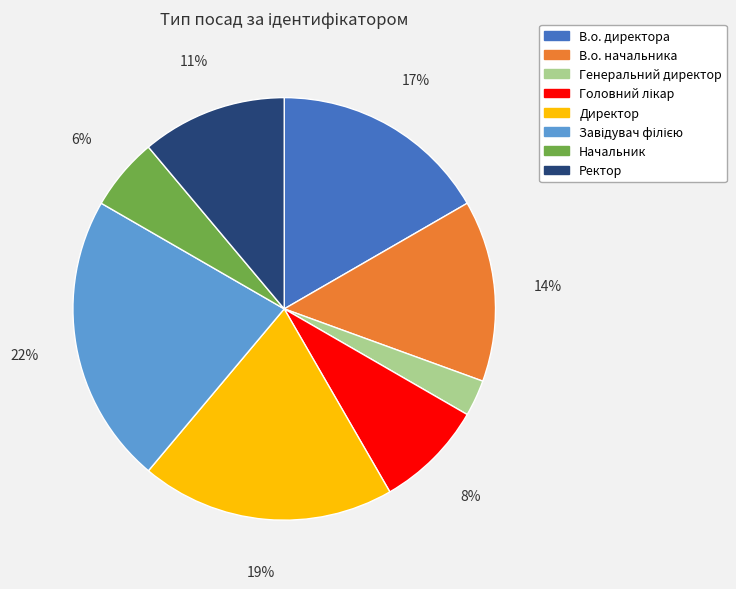

The Ректор slice represents 11% of the pie. True or false?

True